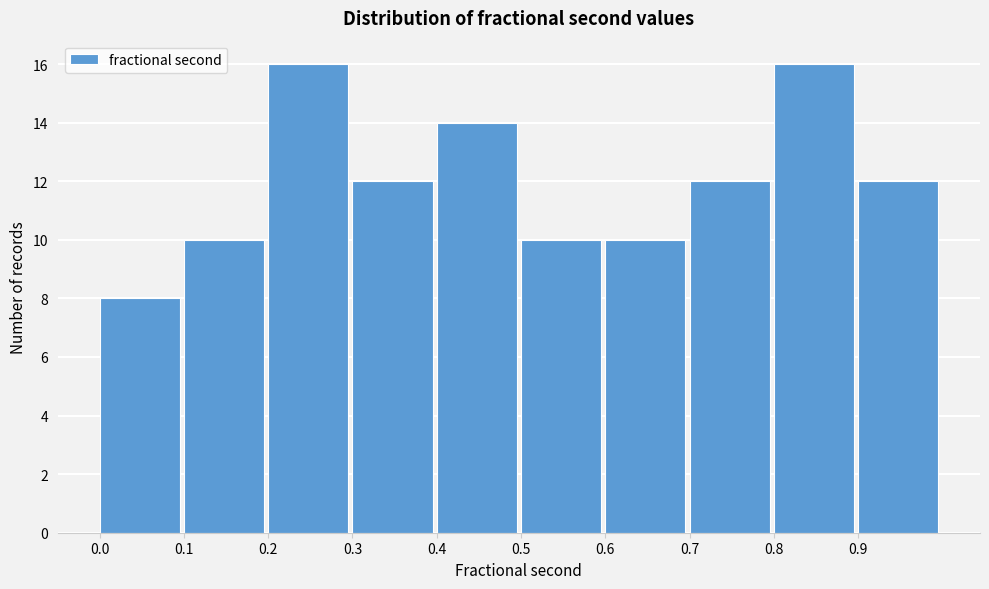

Reading left to right, list every bar in this chart as the range it spans on the x-axis followed by its height. The values are not printed on the chart, so give them approximately, as read against the axis.

0.0 to 0.1: 8
0.1 to 0.2: 10
0.2 to 0.3: 16
0.3 to 0.4: 12
0.4 to 0.5: 14
0.5 to 0.6: 10
0.6 to 0.7: 10
0.7 to 0.8: 12
0.8 to 0.9: 16
0.9 to 1.0: 12